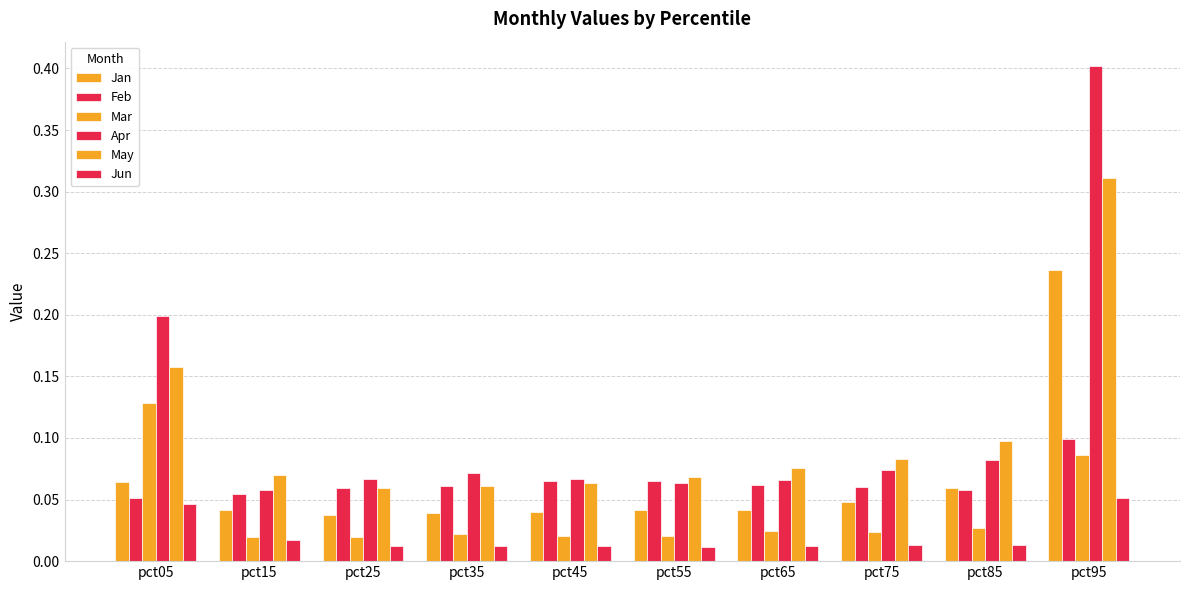

List the series in order of their peak value, highest first.

Apr, May, Jan, Mar, Feb, Jun